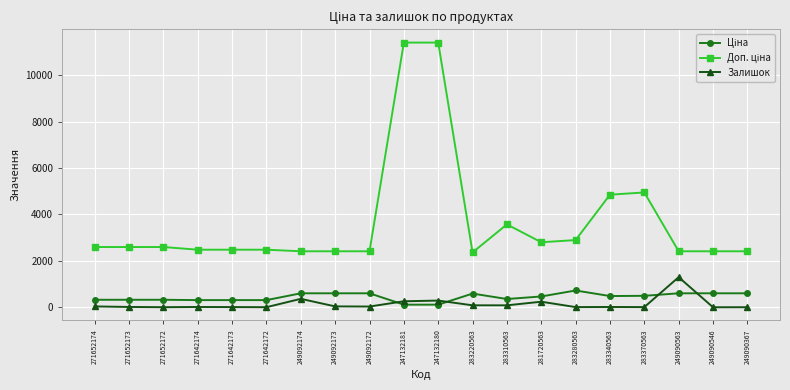

What is the difference between the second highest and second lowest values in the Залишок series?

361.0